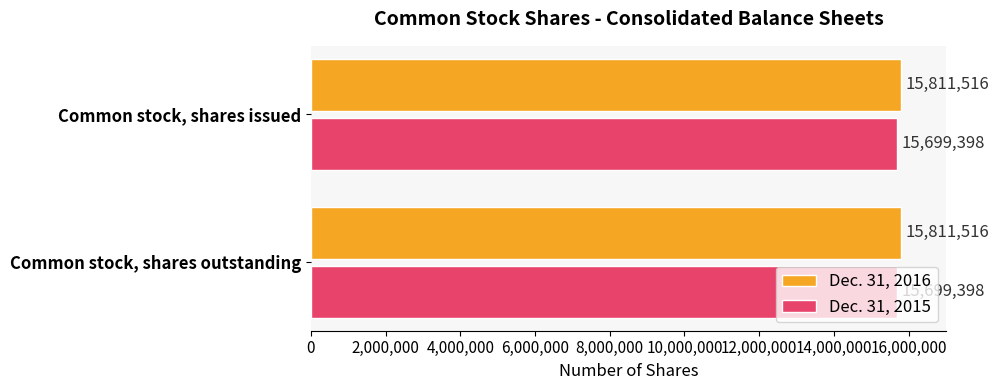

Rank the series at Common stock, shares outstanding from highest to lowest value.

Dec. 31, 2016, Dec. 31, 2015